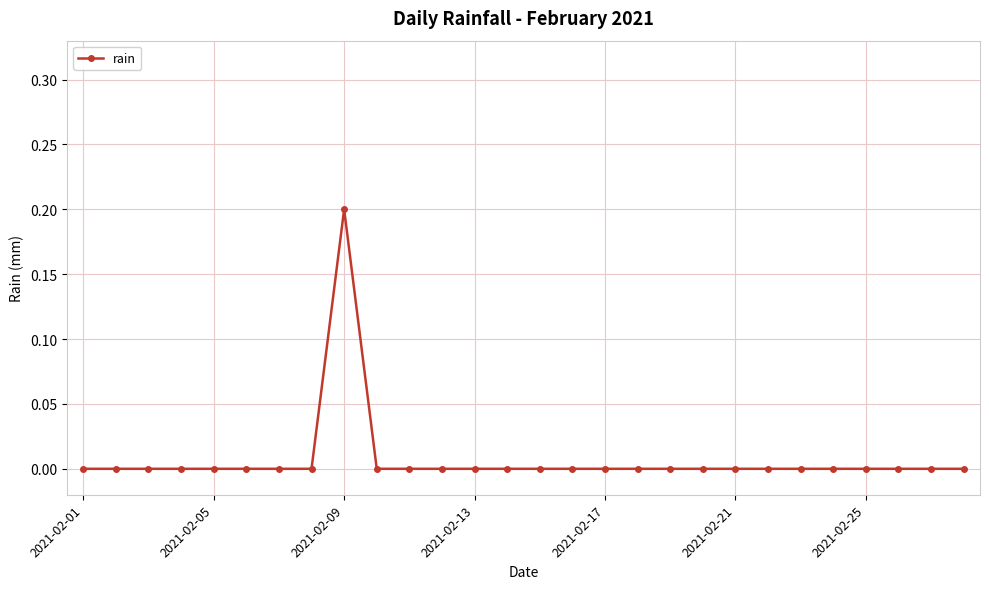

How many series are shown in this chart?

1